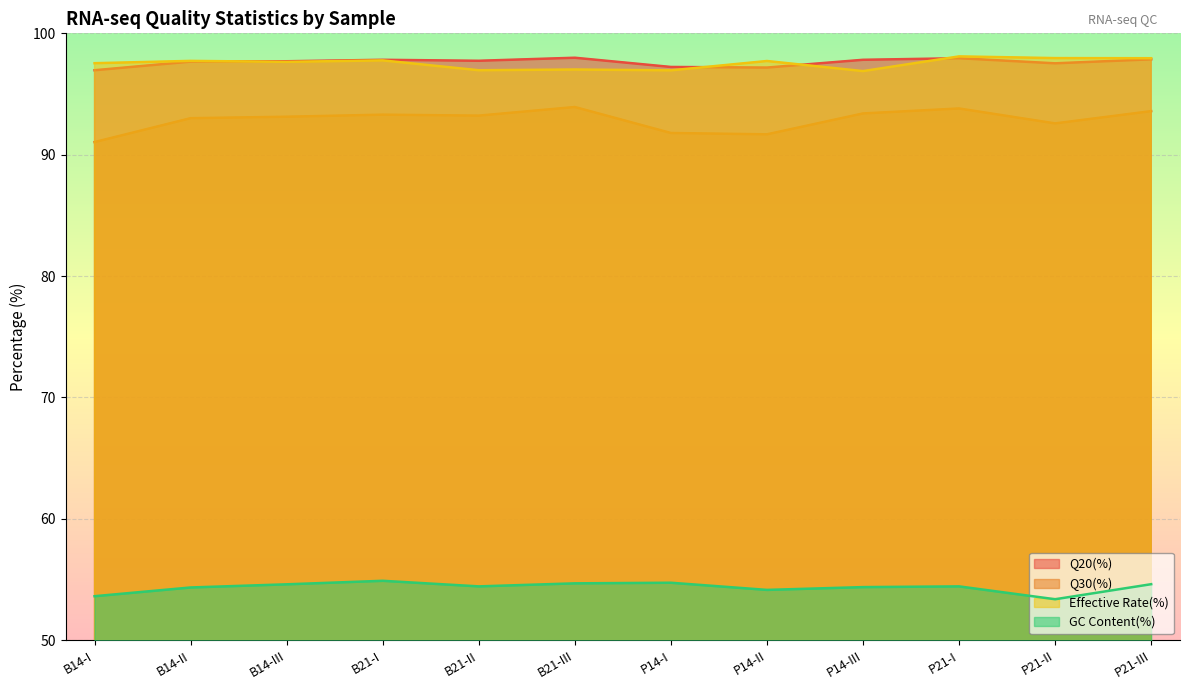

Where is the first local minimum for Q30(%)?

B21-II